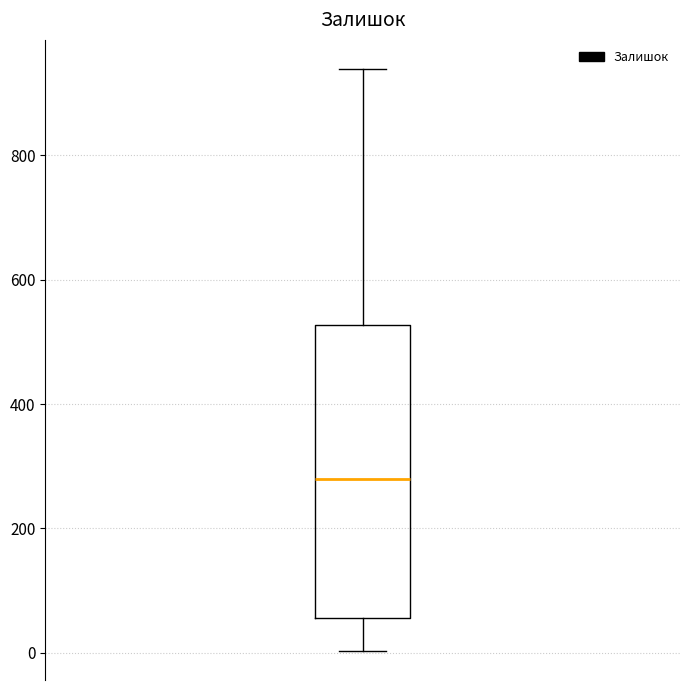

Where does the median line of the box sit on the y-axis? The values are not printed on the chart, so give them approximately, as read against the axis.

280